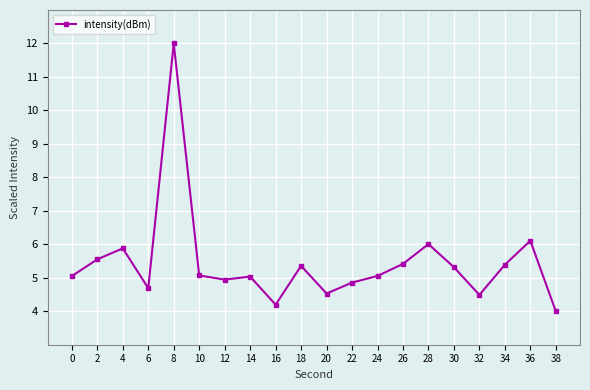

What is the maximum value shown in the chart?

12.0